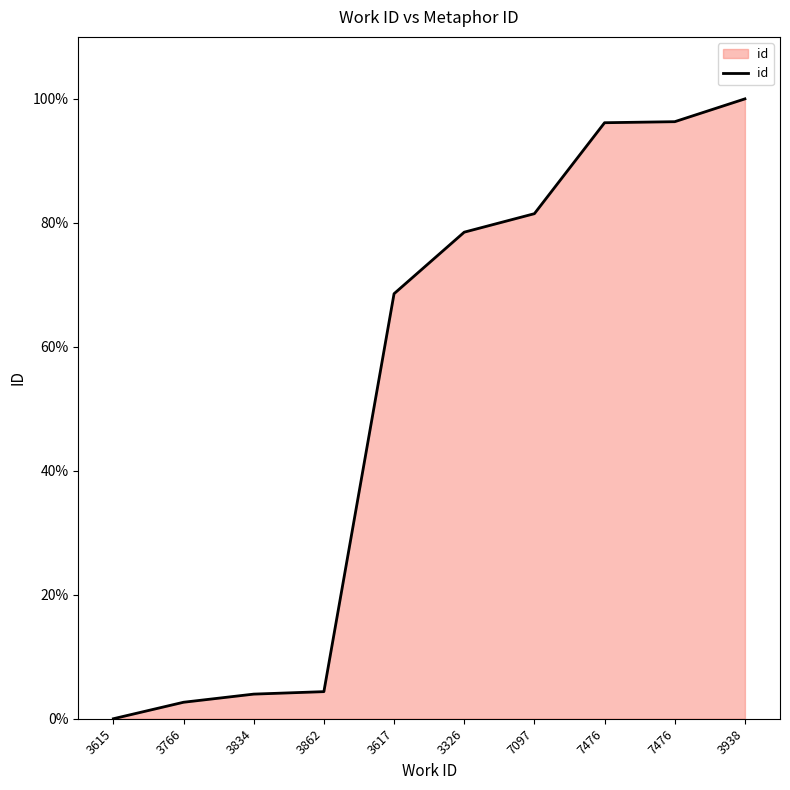

Rank the categories by value from lowest to highest.

3615, 3766, 3834, 3862, 3617, 3326, 7097, 7476, 7476, 3938